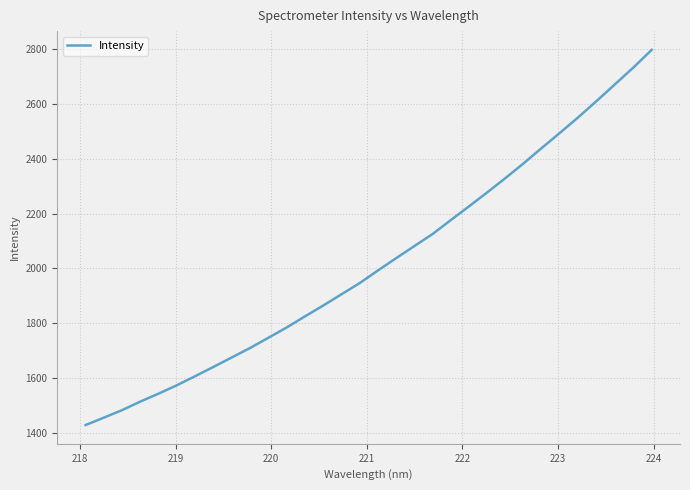

What is the greatest value displayed?

2798.4